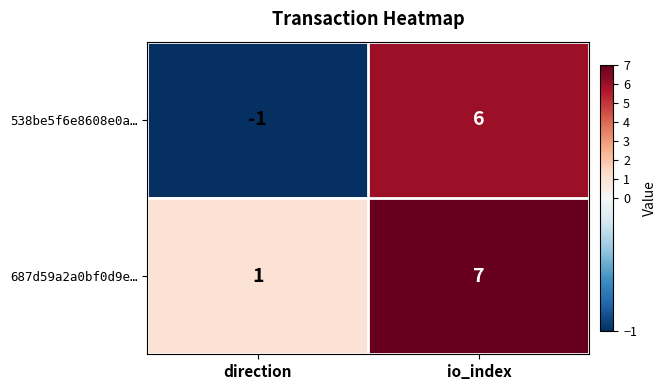

Which category has the highest value across all series?

io_index